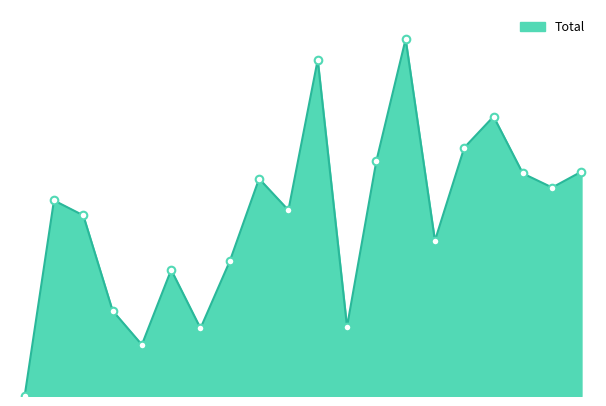

Is this an area chart (filled region under the line)?

Yes